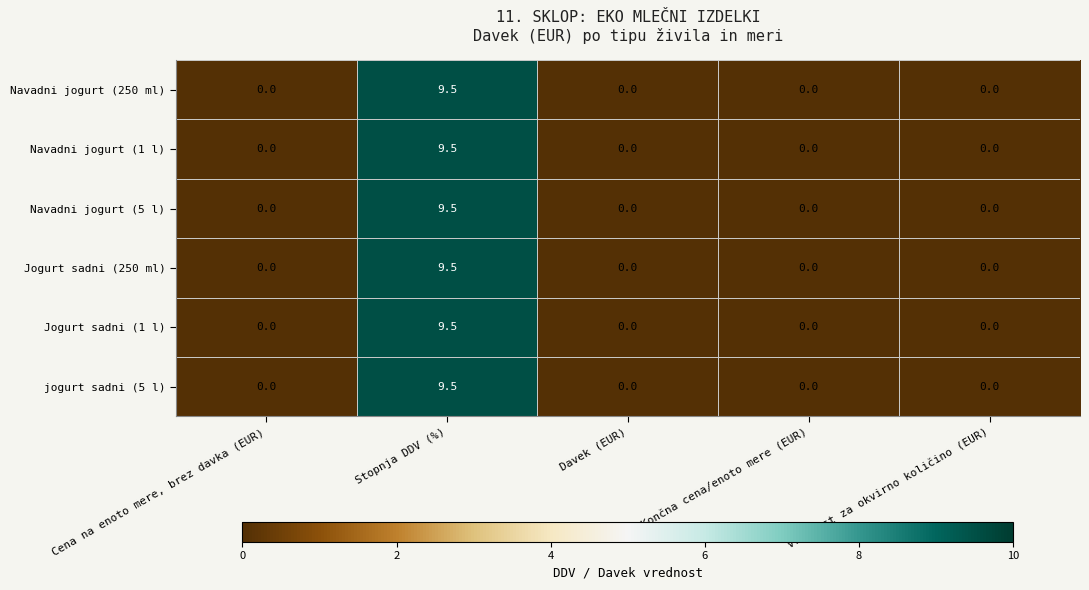

At which label does Navadni jogurt (250 ml) reach its peak?

Stopnja DDV (%)